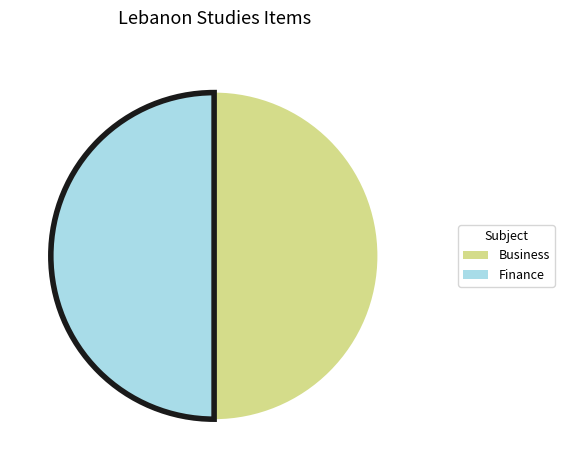

How many slices are in this pie chart?

2